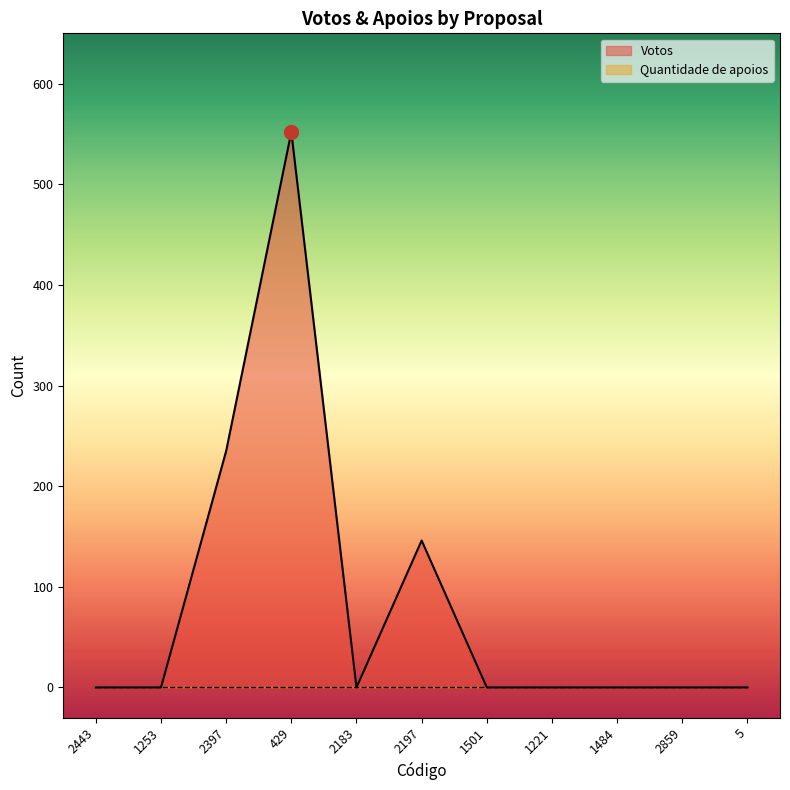

What is the label of the 9th point from the right?

2397